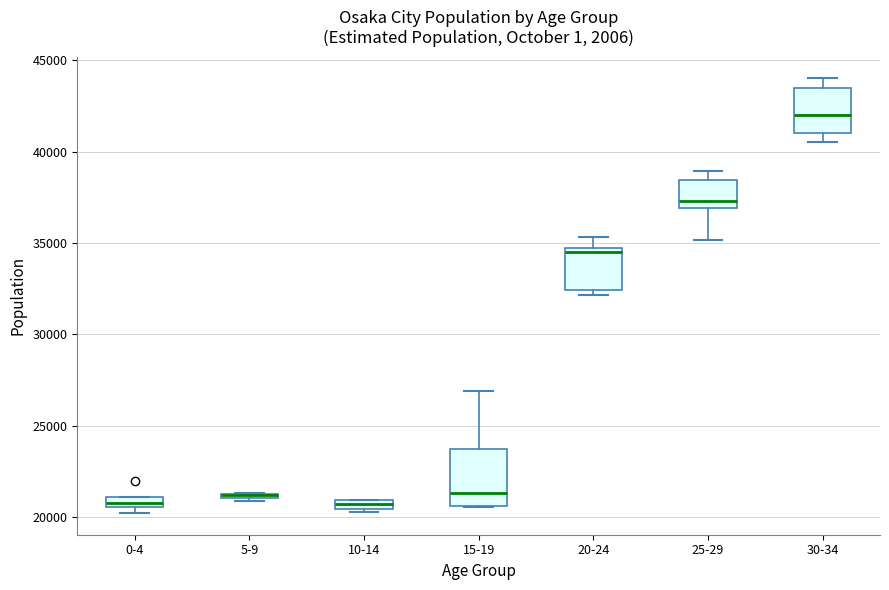

Where does the median line of the box for 15-19 sit on the y-axis? The values are not printed on the chart, so give them approximately, as read against the axis.

21500